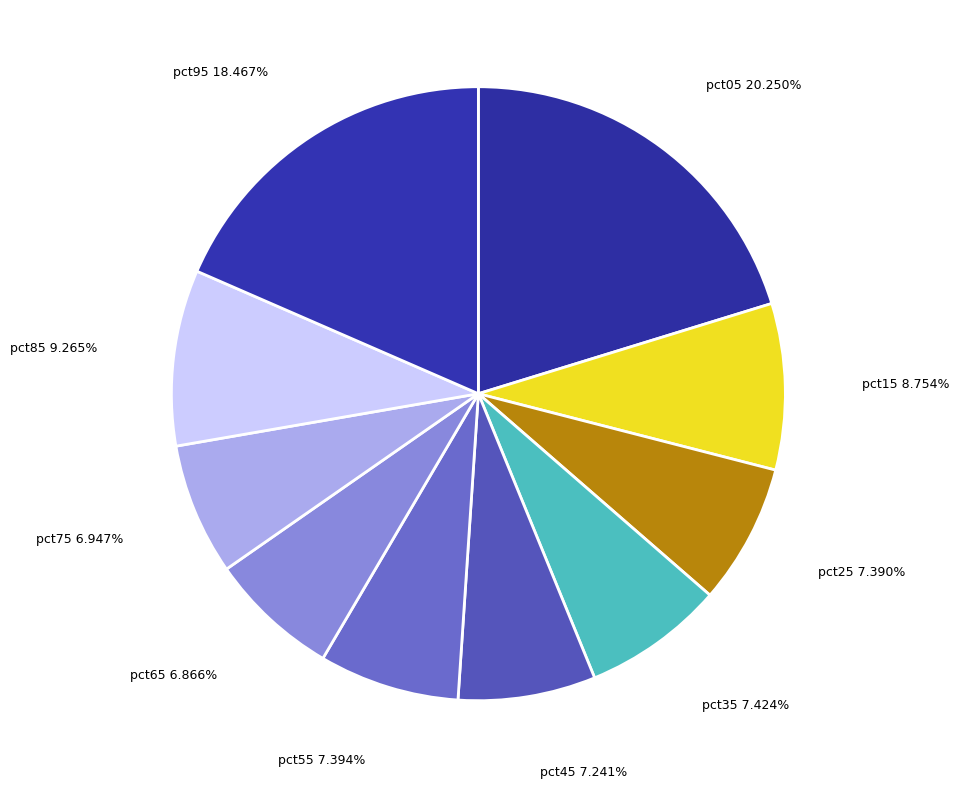

Which category has the biggest portion of the pie?

pct05